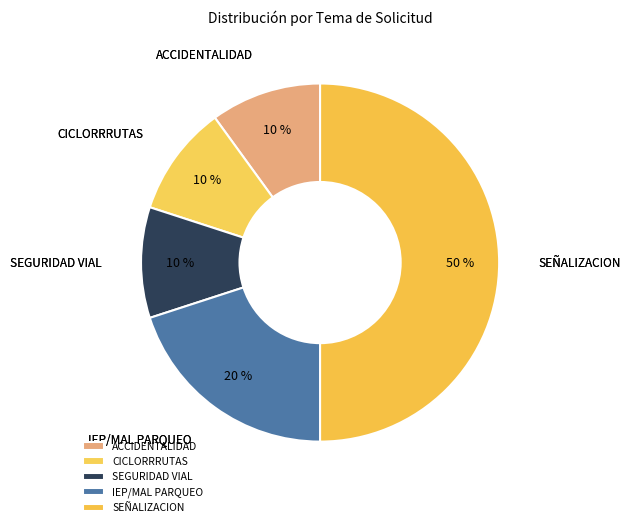

Approximately how many times larger is the value at ACCIDENTALIDAD compared to SEGURIDAD VIAL?

1.0